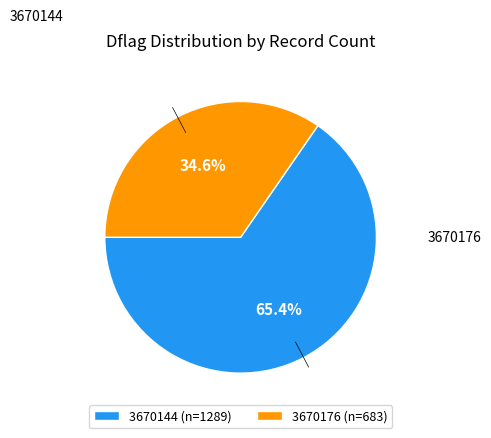

Which category has the biggest portion of the pie?

3670144